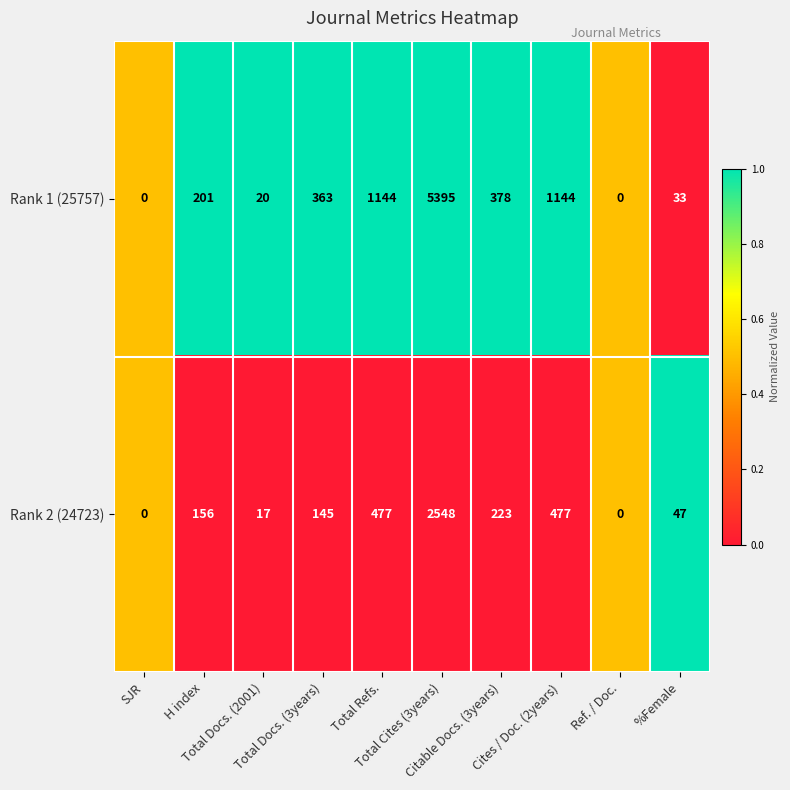

What is the maximum value for Rank 1 (25757)?

5395